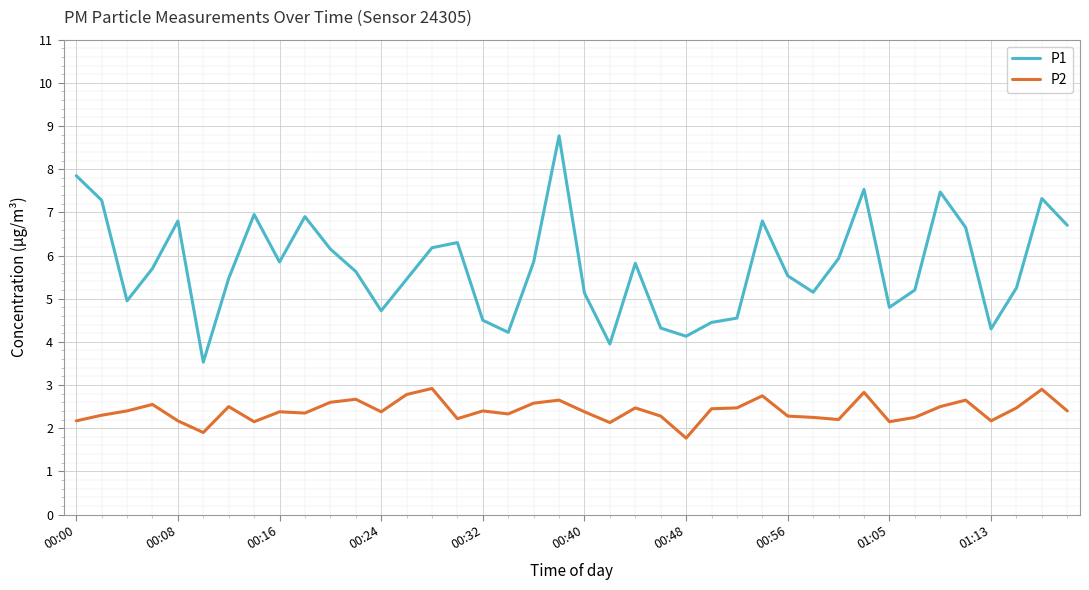

True or false: P2 and P1 intersect in this chart.

False